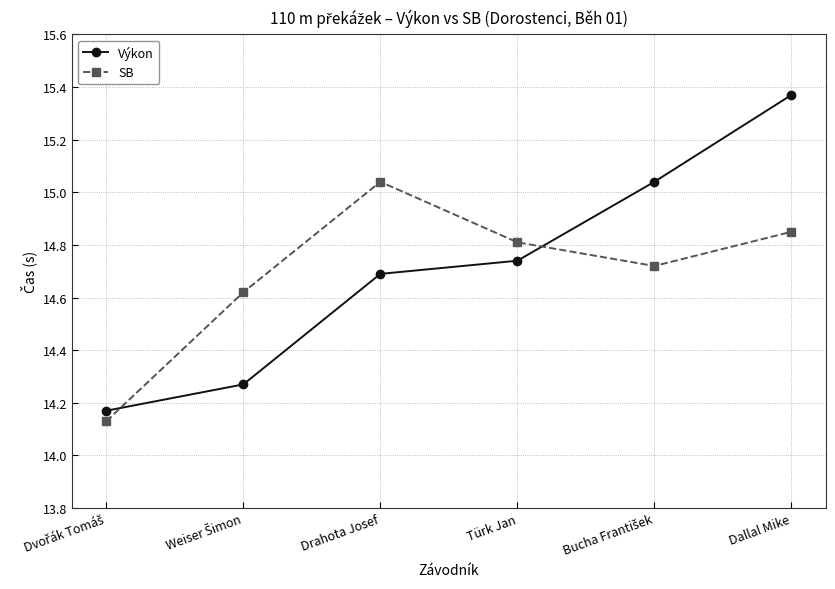

What is the label of the 4th point from the right?

Drahota Josef